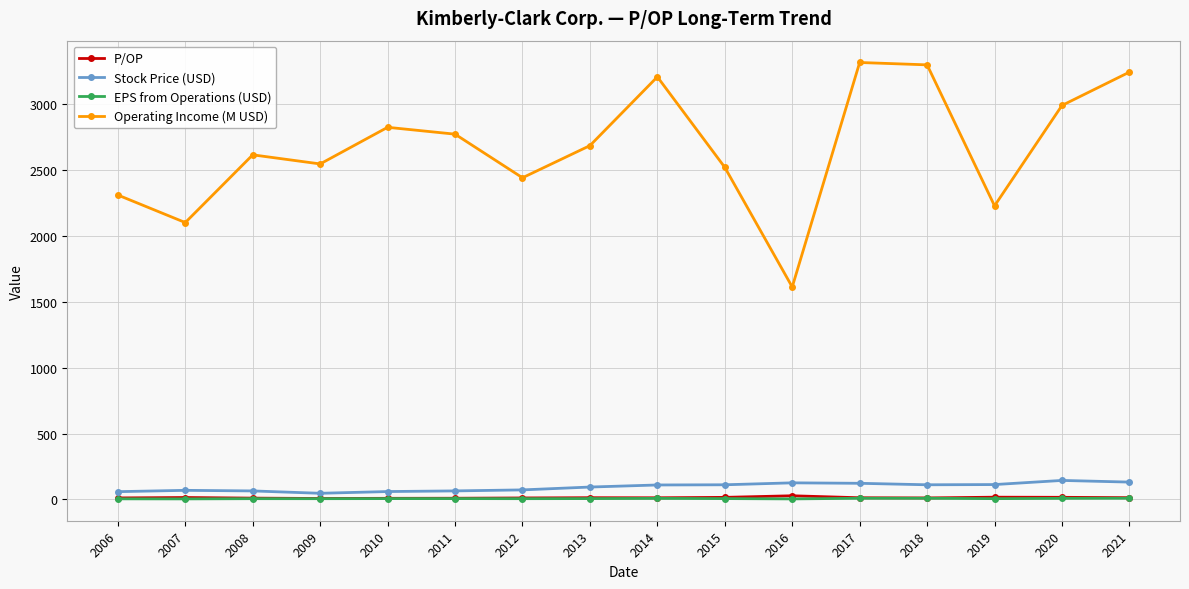

Which series has the largest range (max minus min)?

Operating Income (M USD)